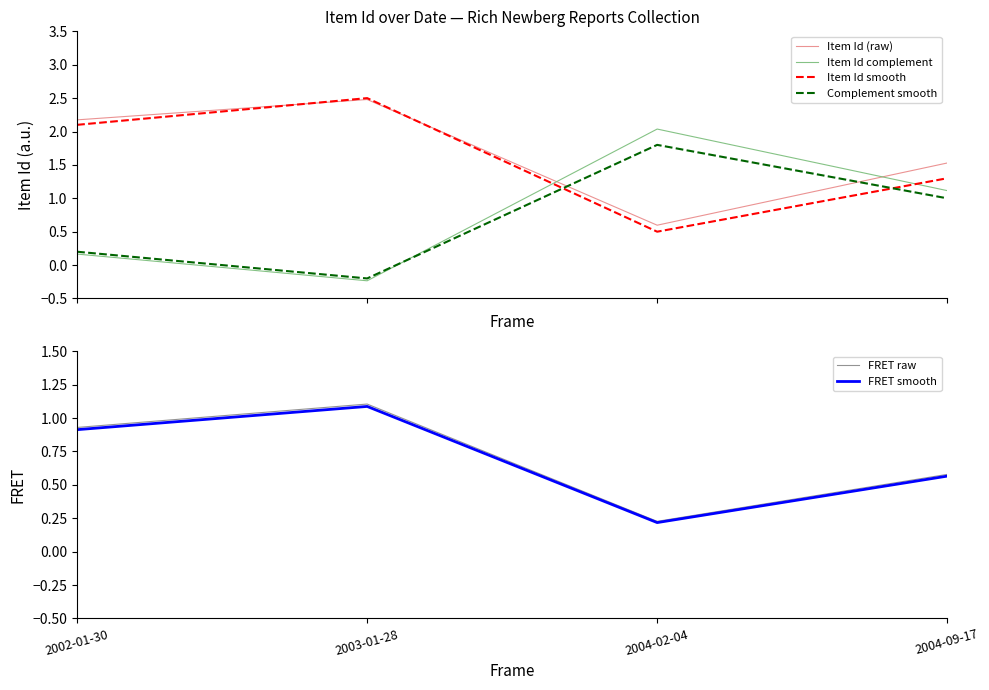

How many lines are shown in the chart?

6